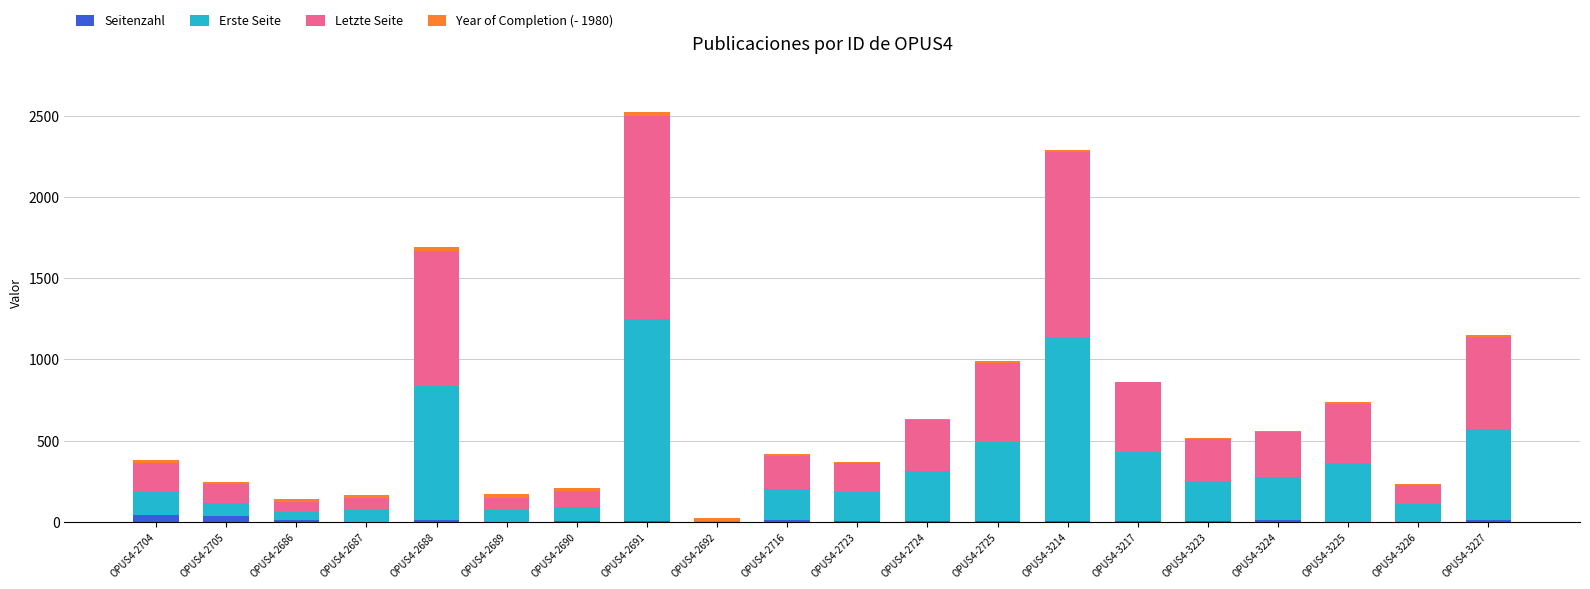

At which category is the sum across all series the highest?

OPUS4-2691